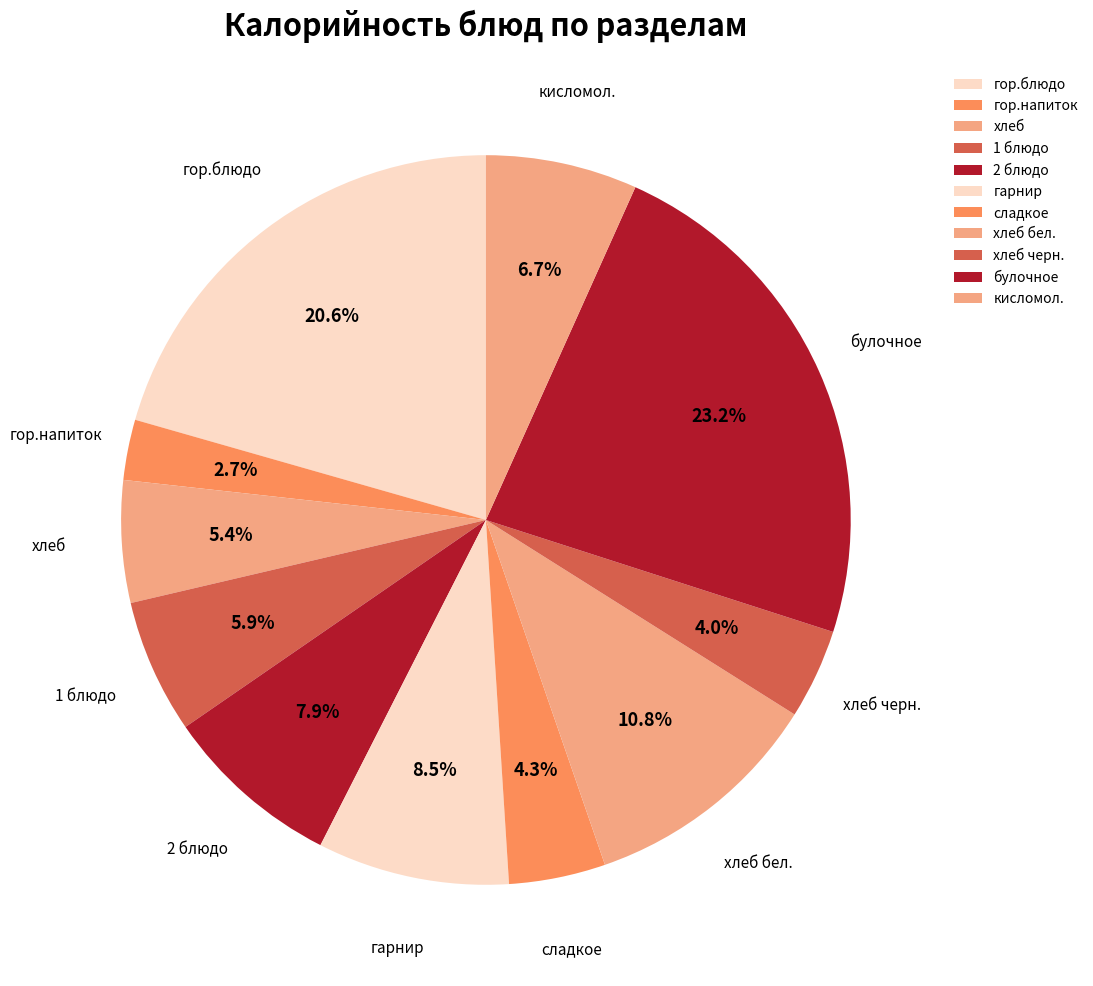

Which slice is the smallest?

гор.напиток